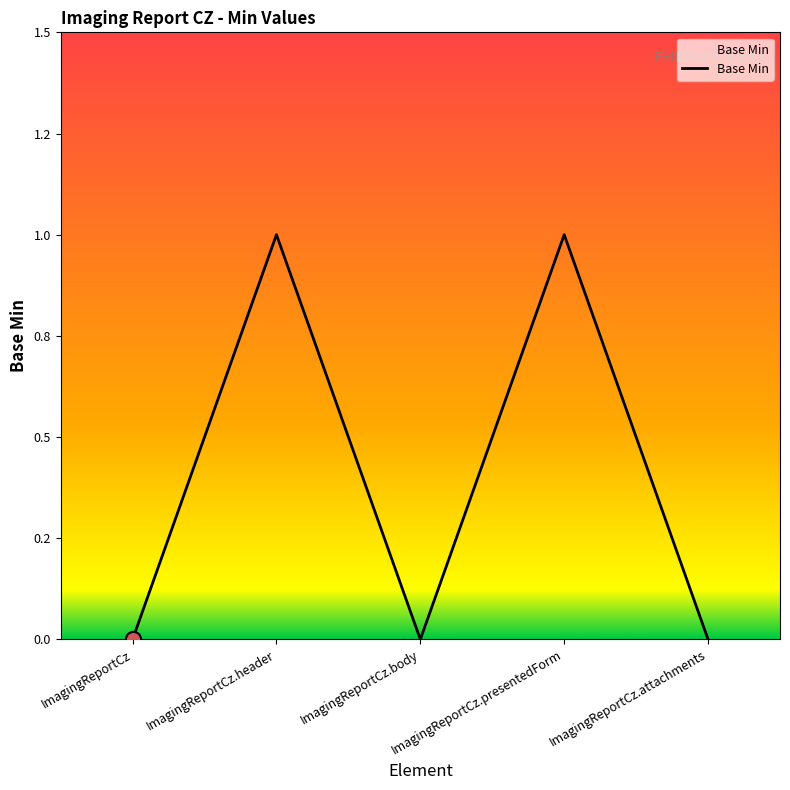

Between ImagingReportCz.body and ImagingReportCz, which is larger?

ImagingReportCz.body